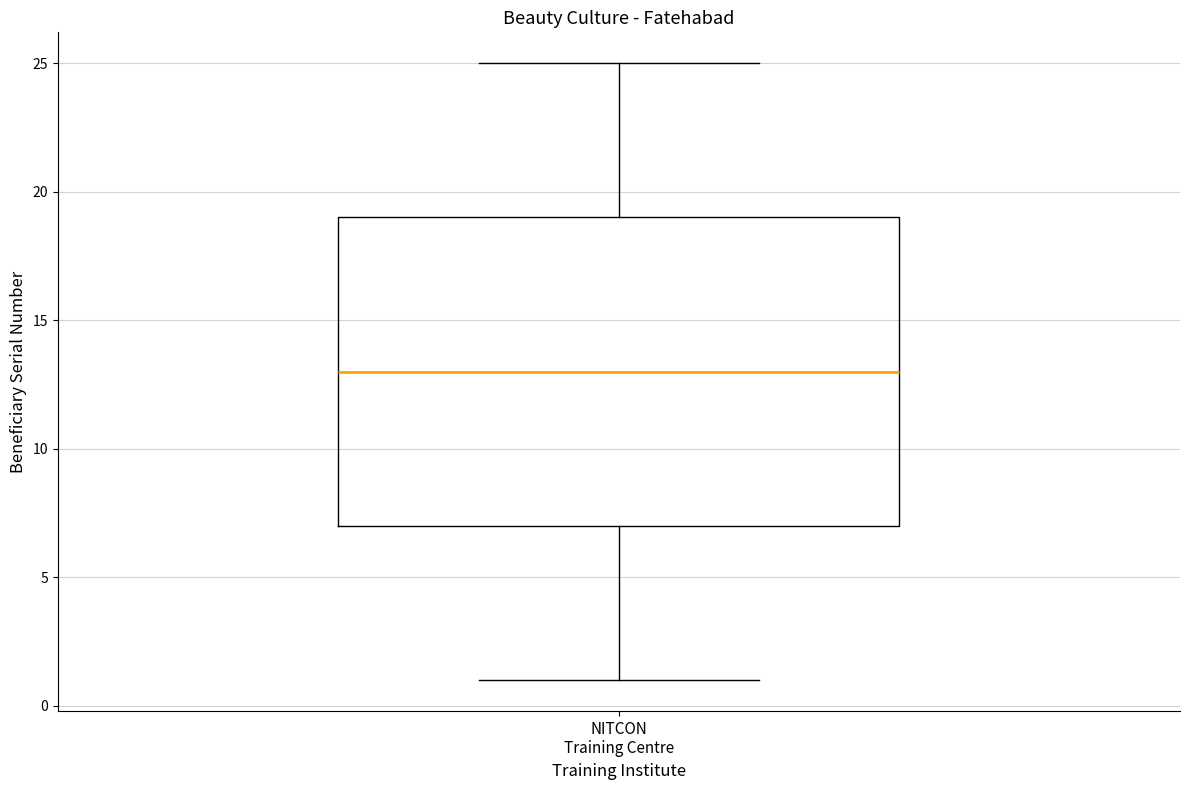

Where does the lower whisker of the box for NITCON Training Centre end on the y-axis? The values are not printed on the chart, so give them approximately, as read against the axis.

1